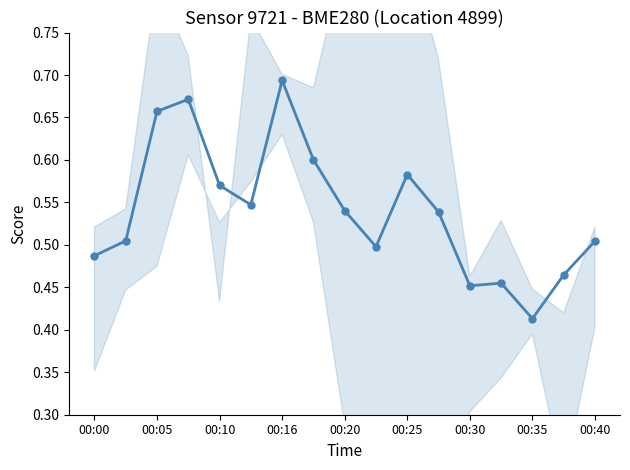

What is the difference between the maximum and minimum values?

0.3